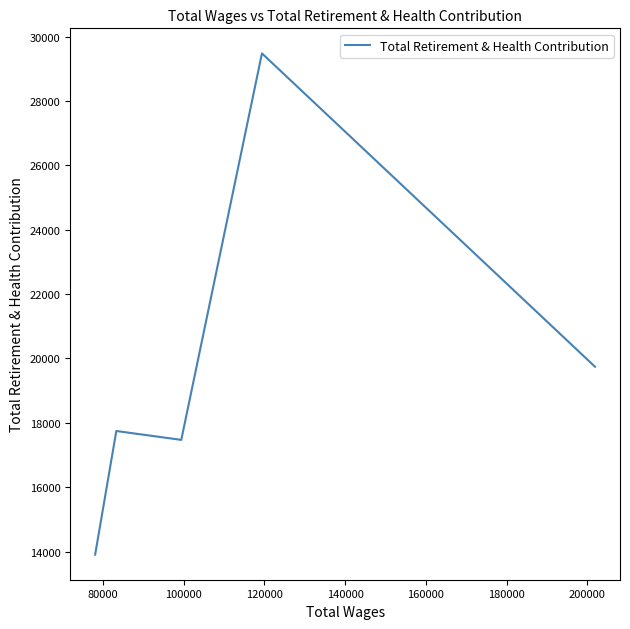

True or false: the data shows 11449 at 80000.

False